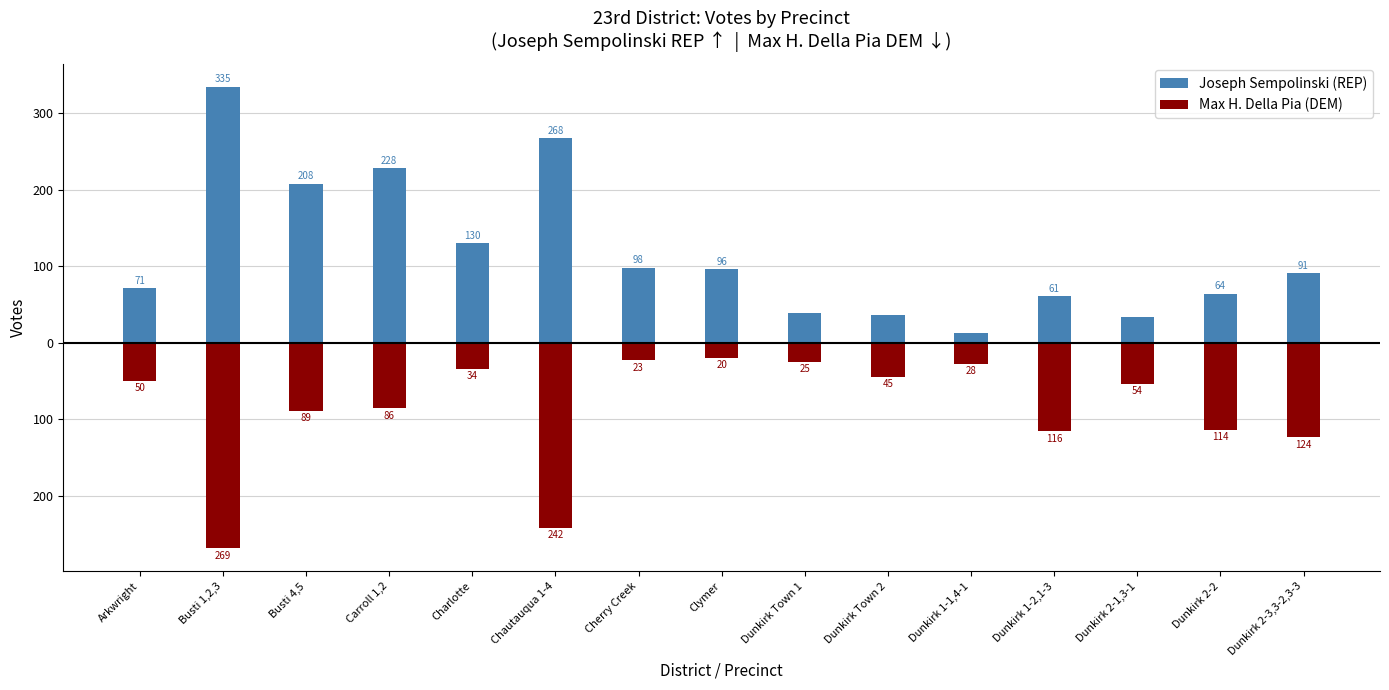

What is the total value across all series at Dunkirk 2-3,3-2,3-3?

-33